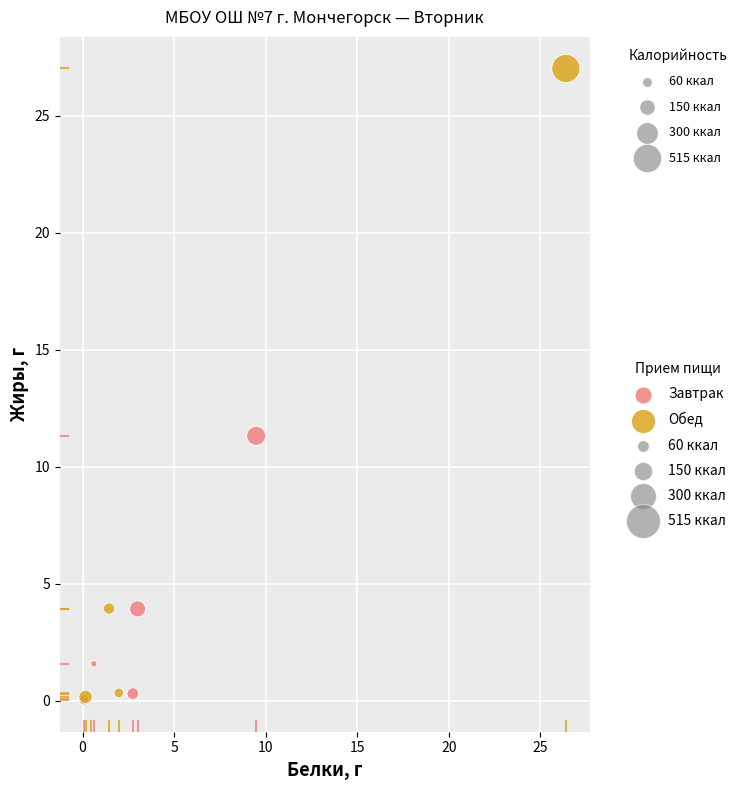

Which series has the widest spread of Y values?

Обед